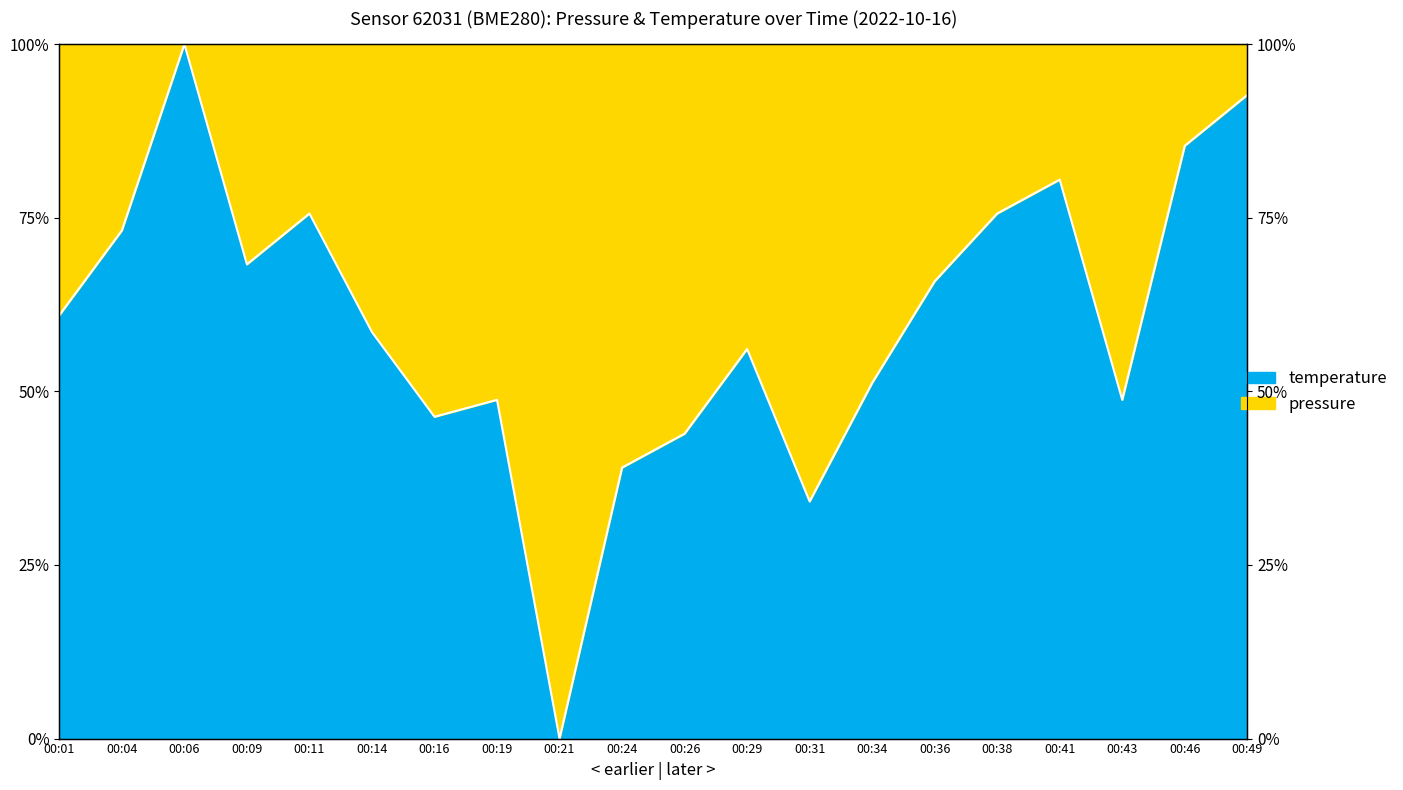

Which category has the highest value across all series?

00:06